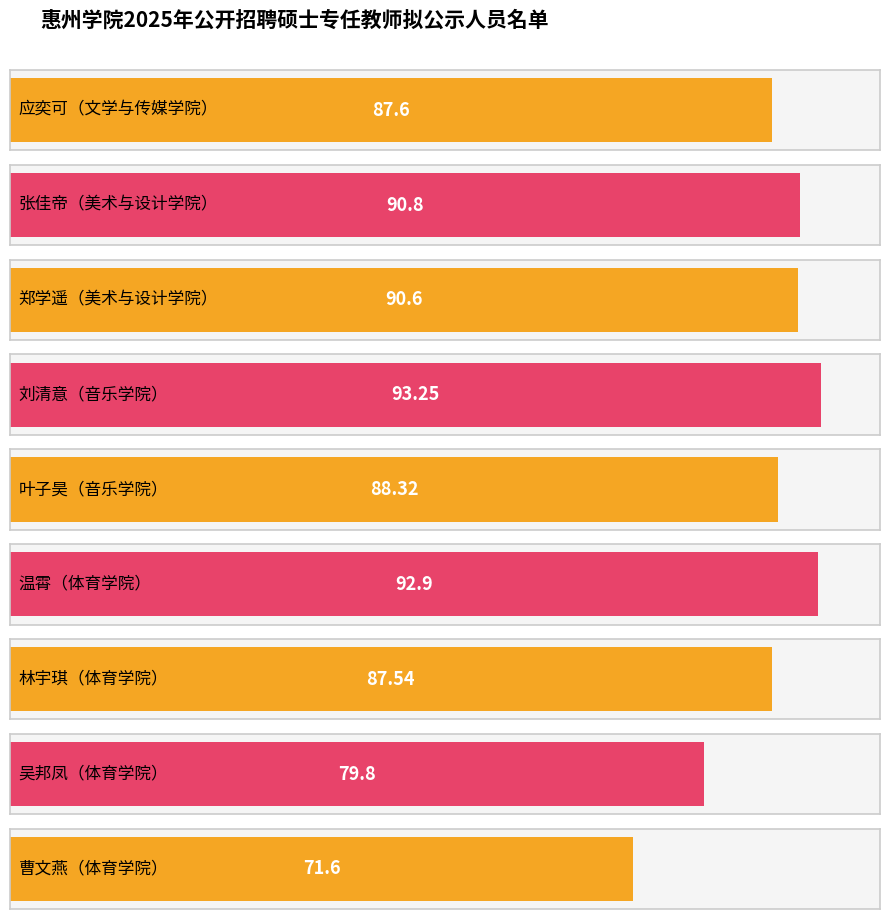

What is the minimum value shown in the chart?

71.6